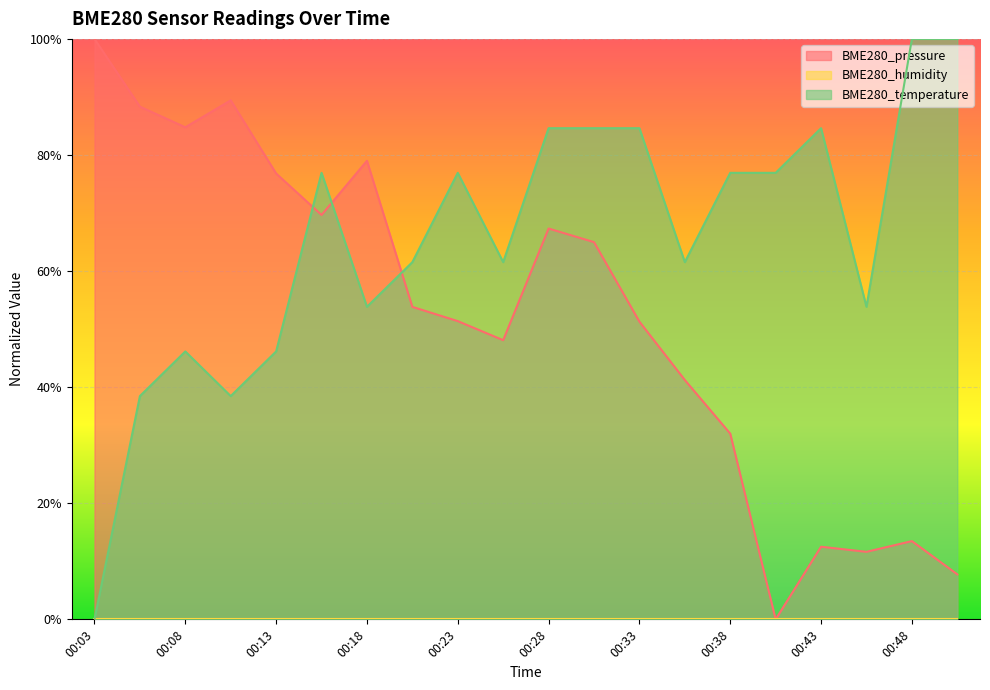

How many intersections are there between BME280_pressure and BME280_temperature?

3